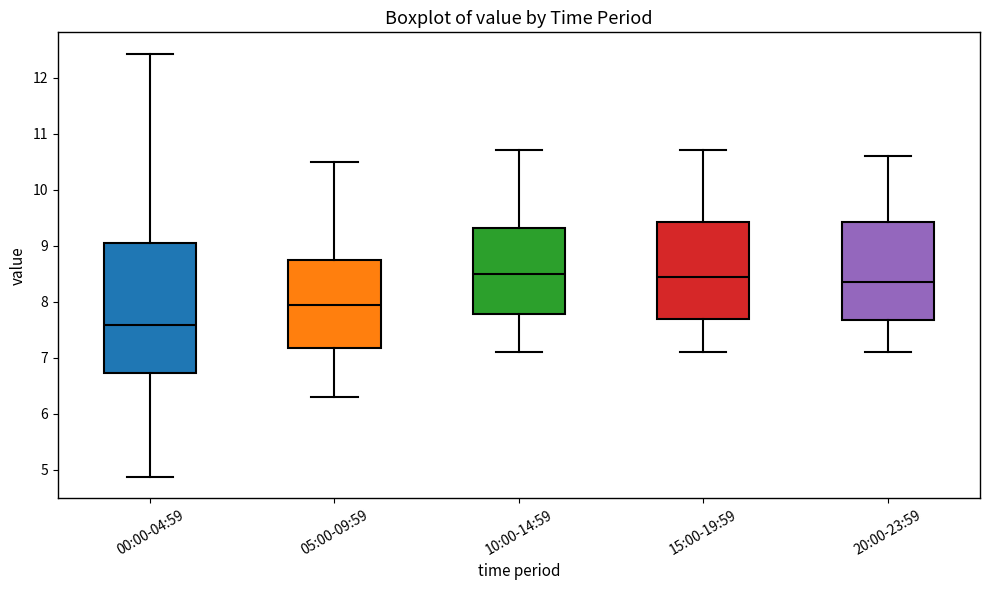

Comparing the boxes themselves (not the whiskers), which one is the tallest?

00:00-04:59